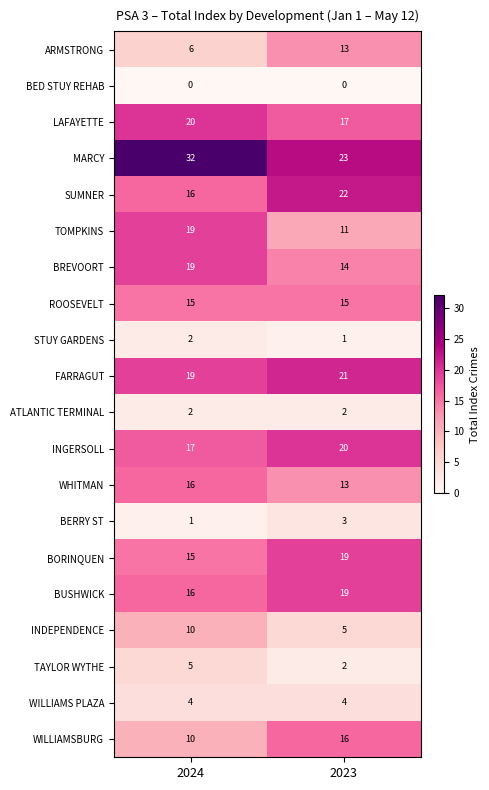

Which series has the largest total across all categories?

MARCY